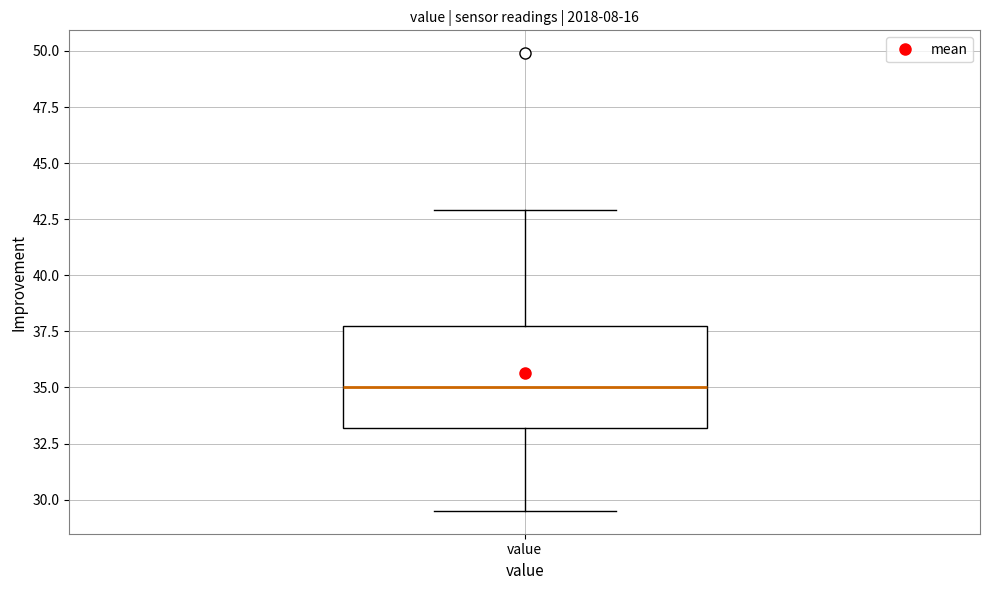

Transcribe this box plot: give where the median line is, the range the box spans, and where the two whiskers end, as read against the y-axis. The values are not printed on the chart, so give them approximately, as read against the axis.

median 35.0, box 33.0 to 37.5, whiskers 29.5 to 43.0